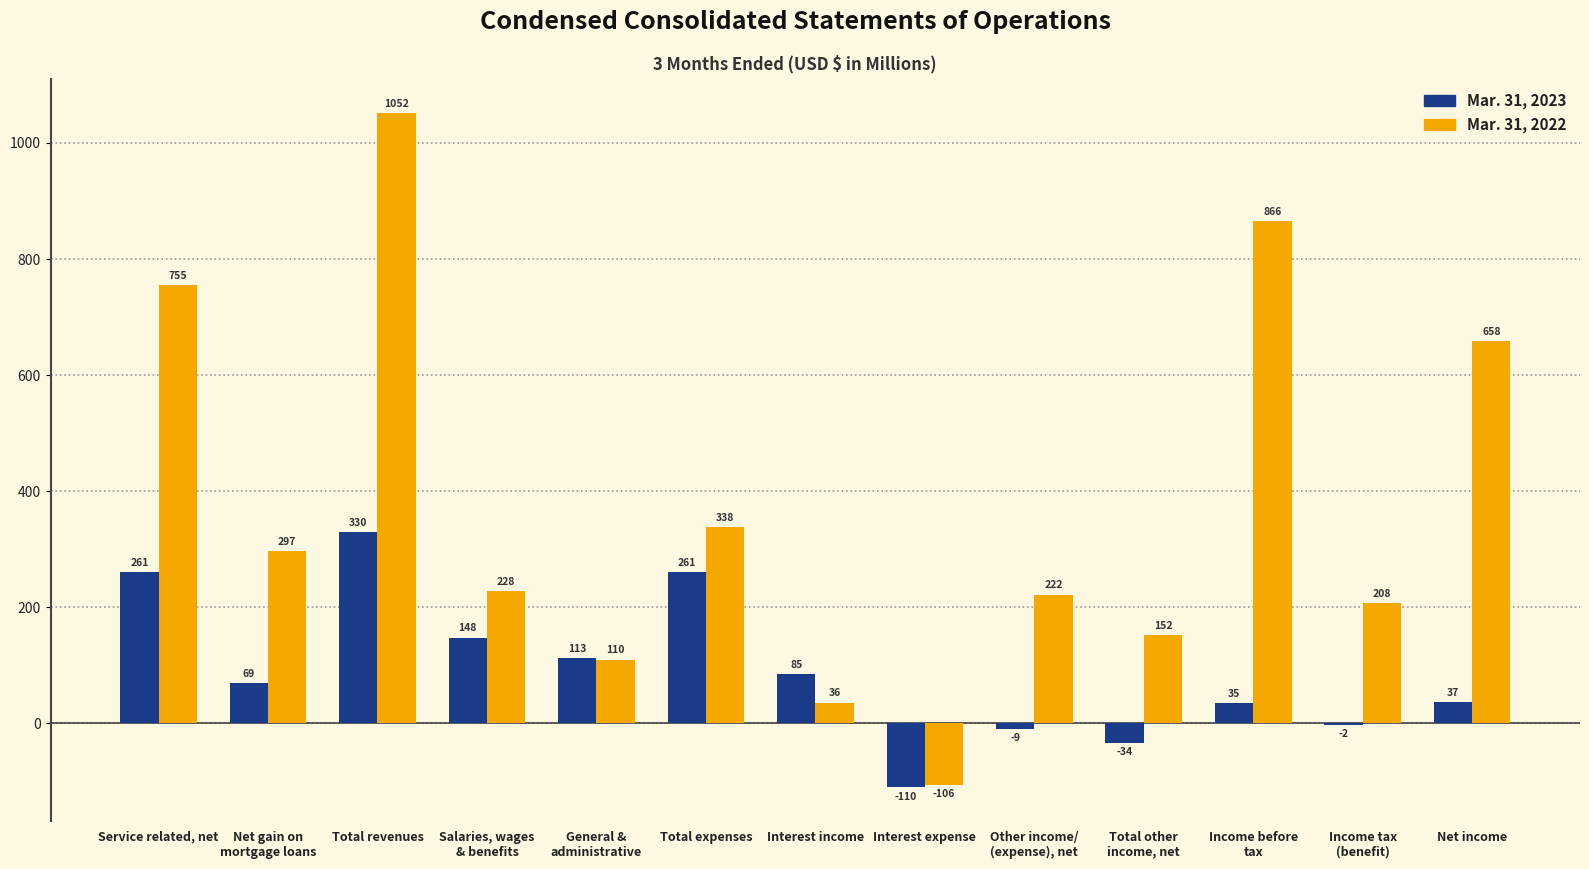

Which label corresponds to the largest value in the chart?

Total revenues